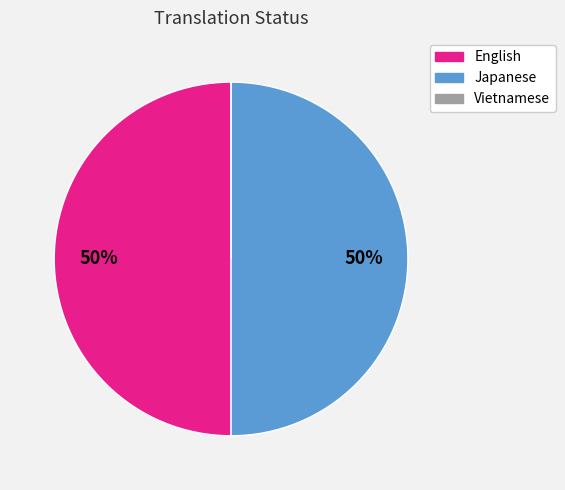

What is the ratio of the value at English to the value at Japanese?

1.0